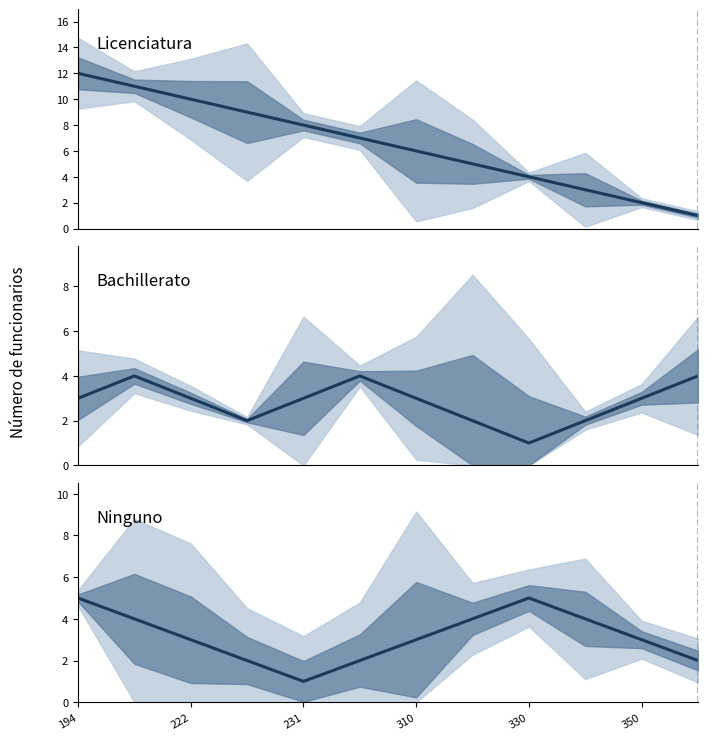

Which series has the largest total across all categories?

Licenciatura